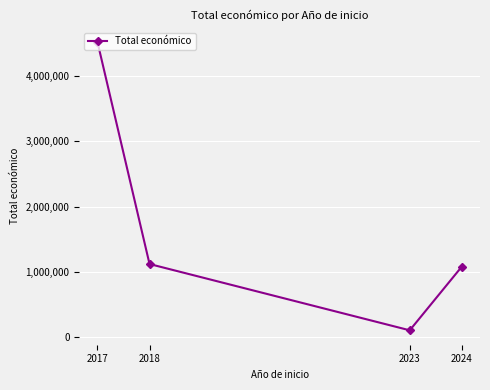

Reading left to right, what are all the values shown in this chart?

4520649	1121039	105516	1081177